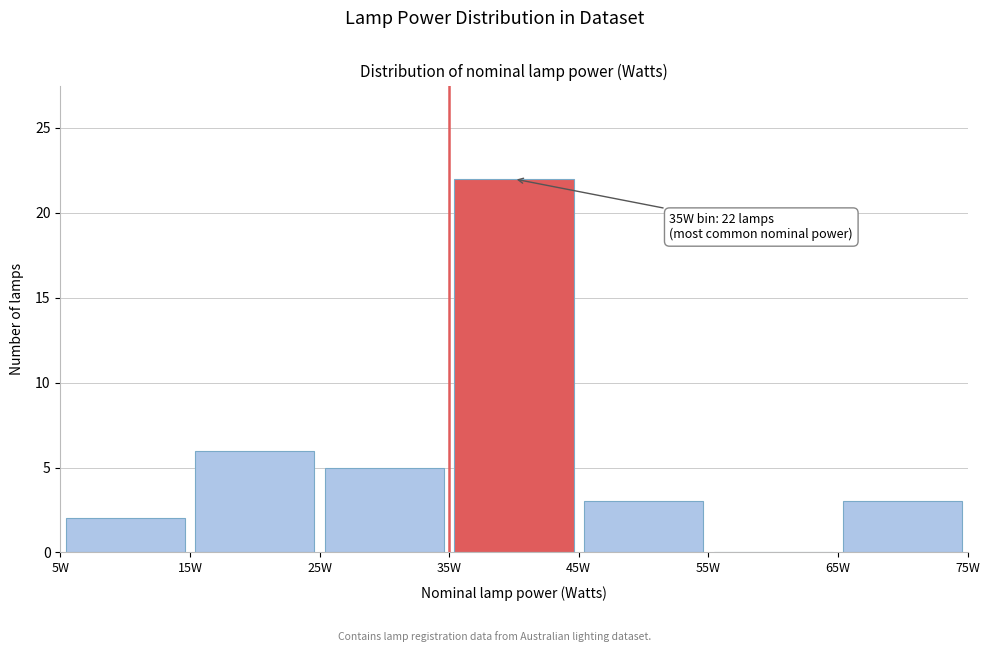

Which range on the x-axis has the tallest bar?

35 to 45